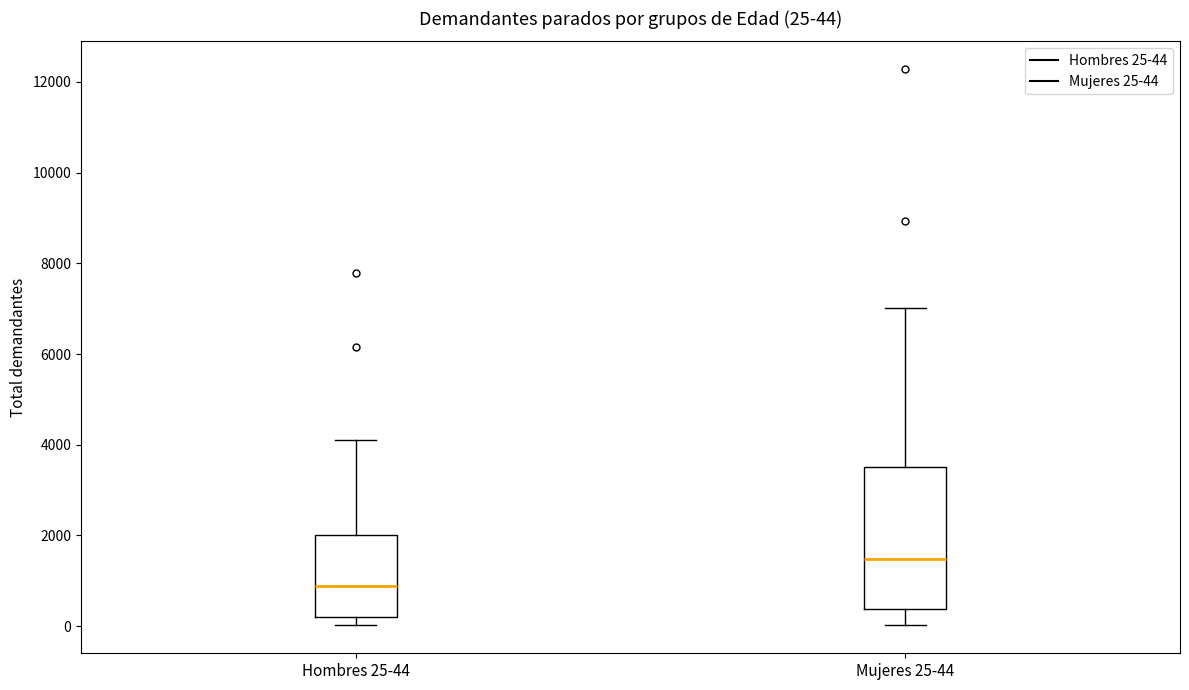

Which box has the lowest median line?

Hombres 25-44